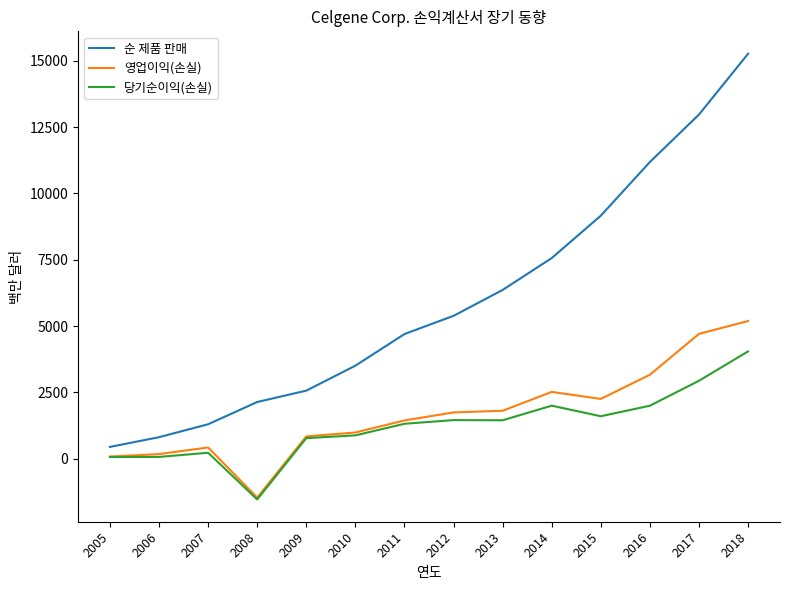

Rank the series by their maximum value, from highest to lowest.

순 제품 판매, 영업이익(손실), 당기순이익(손실)